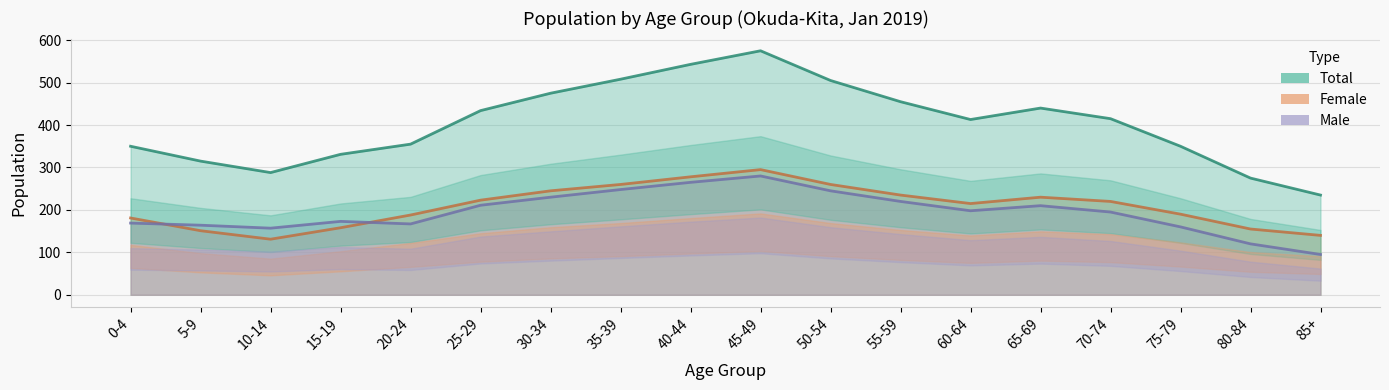

True or false: Total has a value of 288 at 10-14.

True